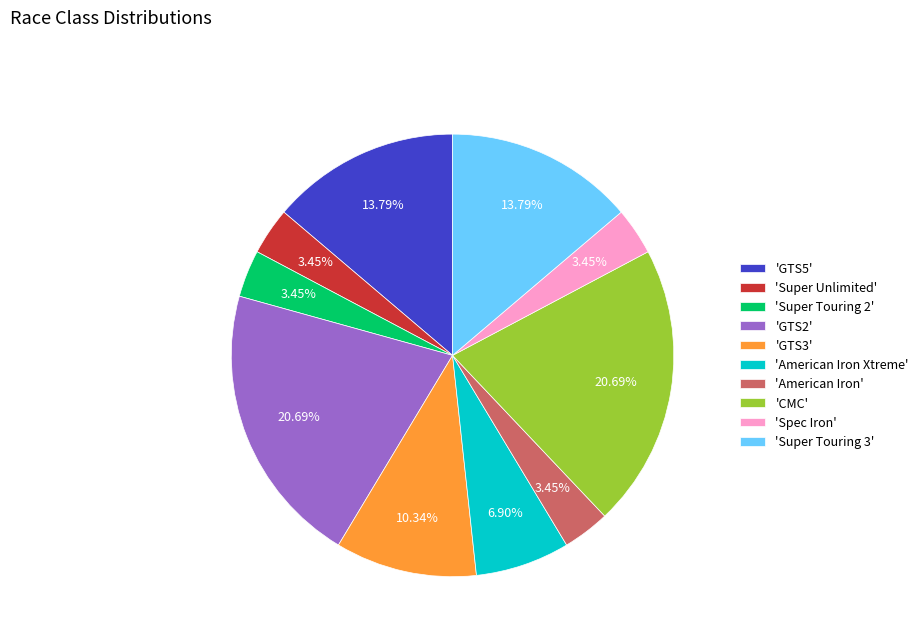

Do 'Super Touring 3' and 'GTS3' together represent more than half of the pie?

No